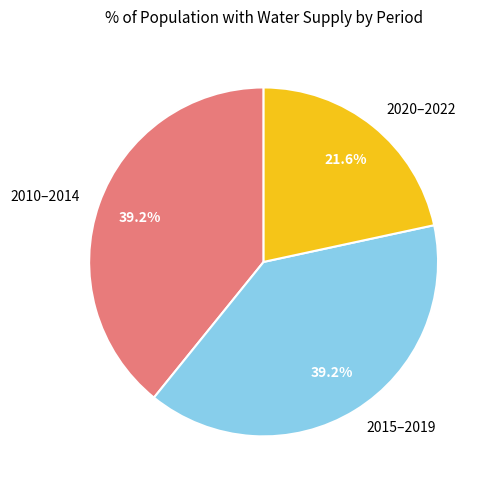

Which slice is the smallest?

2020–2022